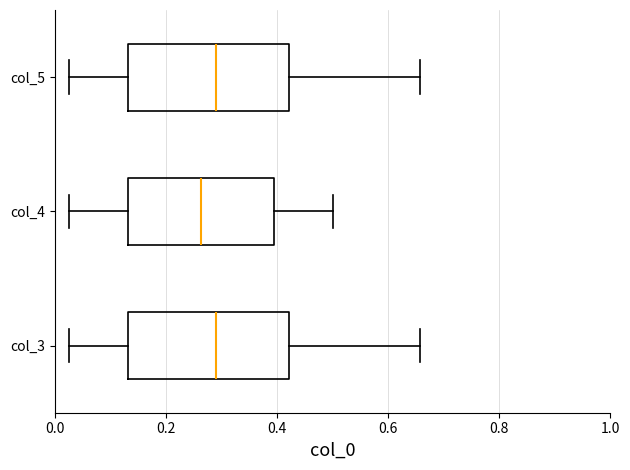

Where does the median line of the box for col_4 sit on the x-axis? The values are not printed on the chart, so give them approximately, as read against the axis.

0.26